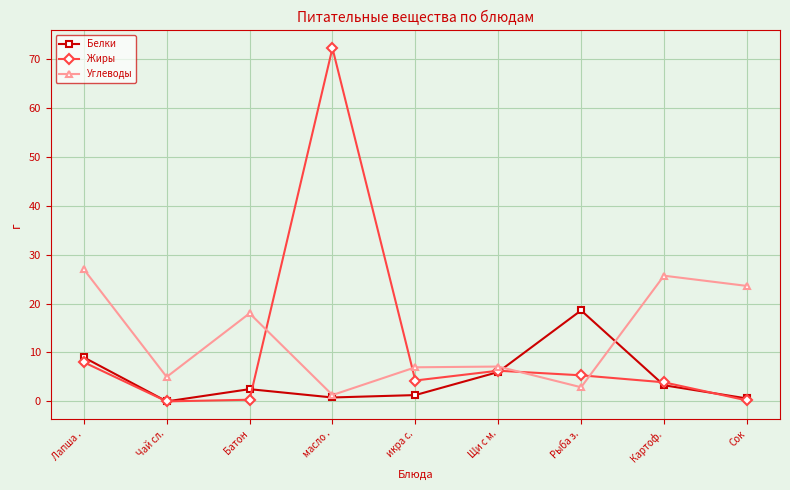

What are all the series names shown in the legend?

Белки, Жиры, Углеводы